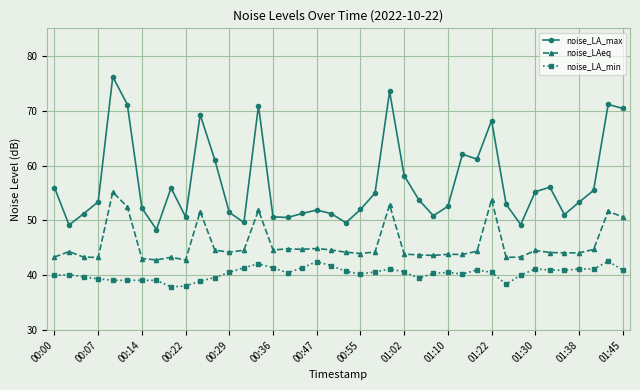

True or false: noise_LA_max has more than 2 interior local peaks.

True